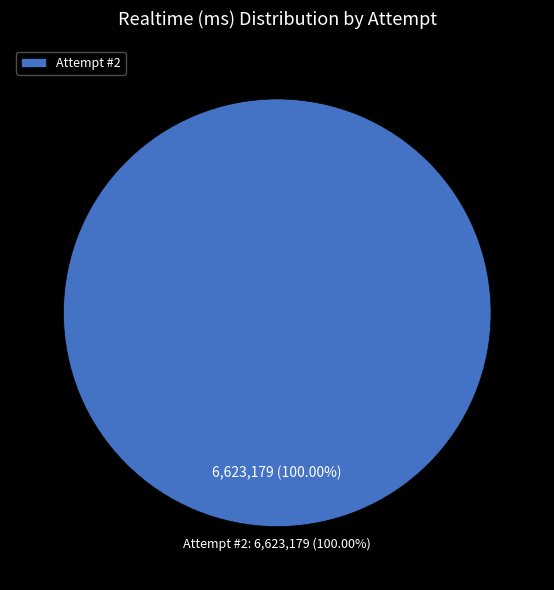

Is there a majority slice in this chart?

Yes